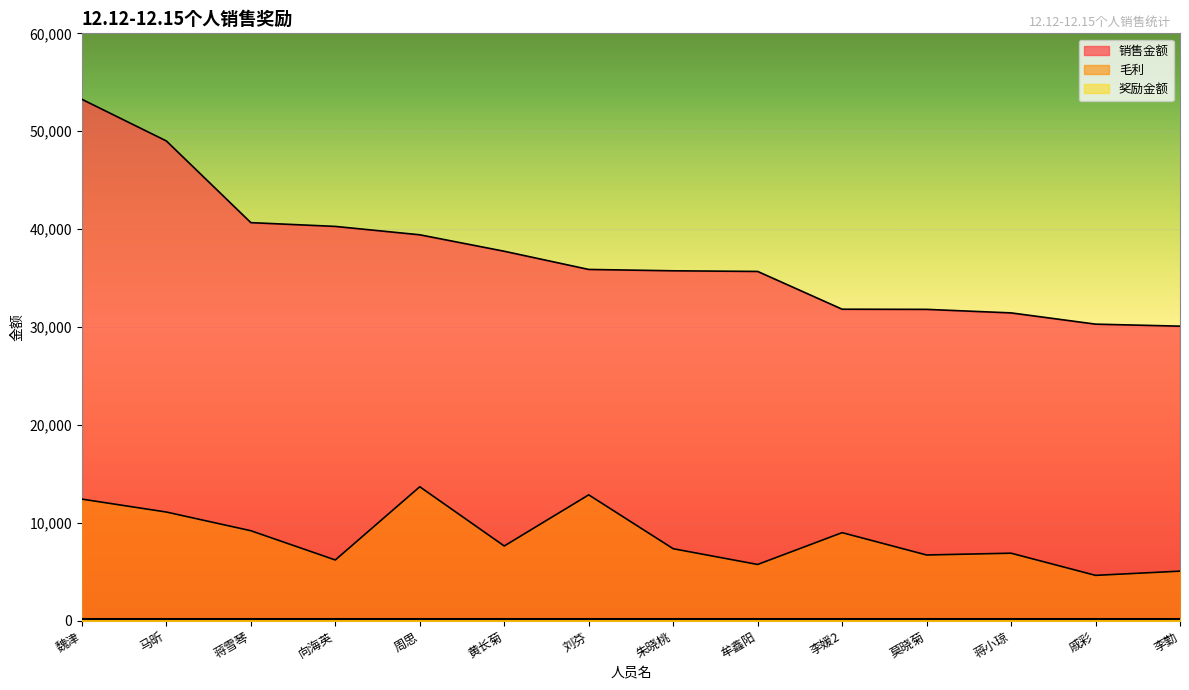

What is the difference between the second highest and minimum values in the 毛利 series?

8223.5